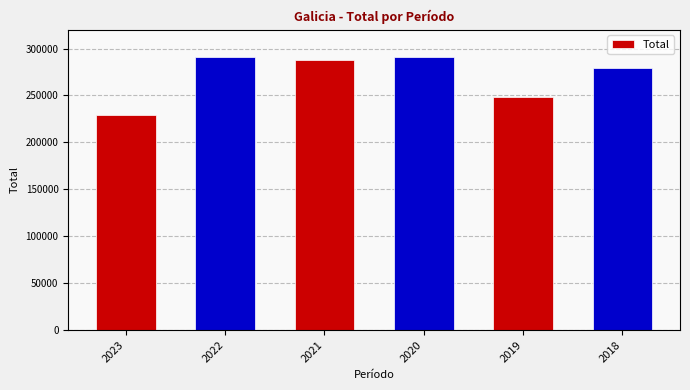

What is the change in value from 2023 to 2018?

+50626